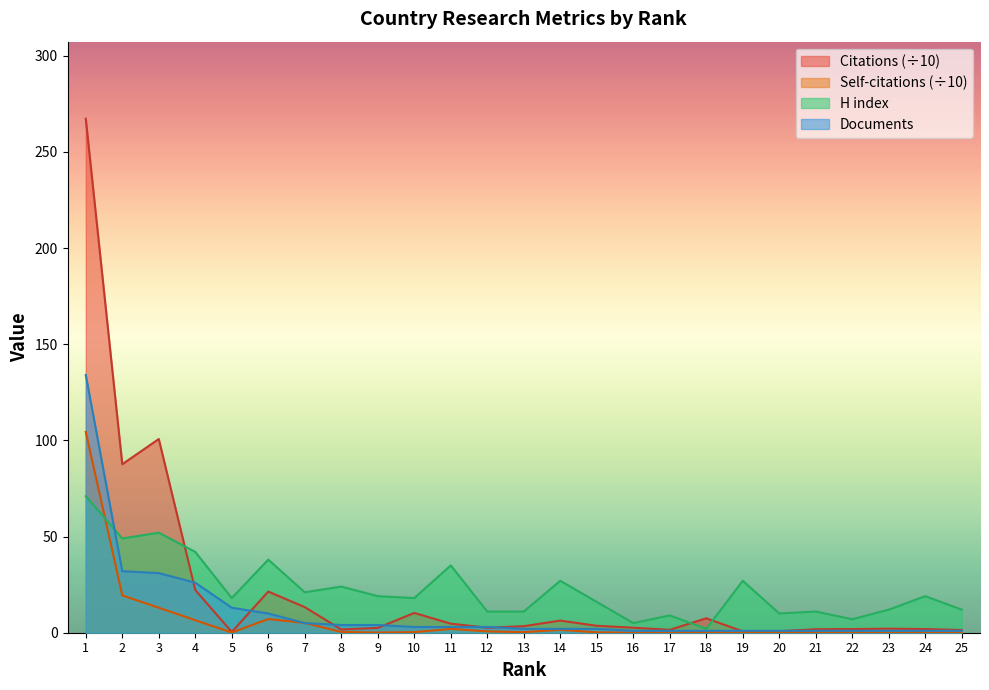

Between which two adjacent categories do H index and Documents first intersect?

1 and 2